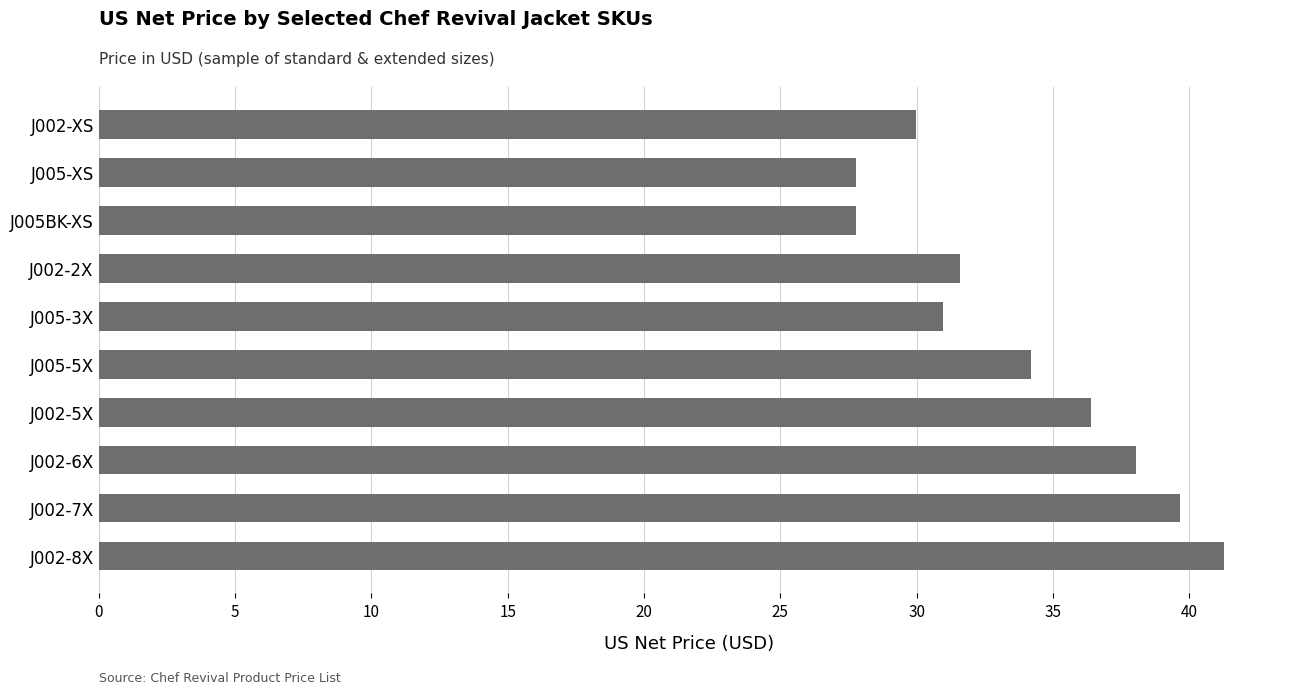

At which category does the chart reach its peak across all series?

J002-8X